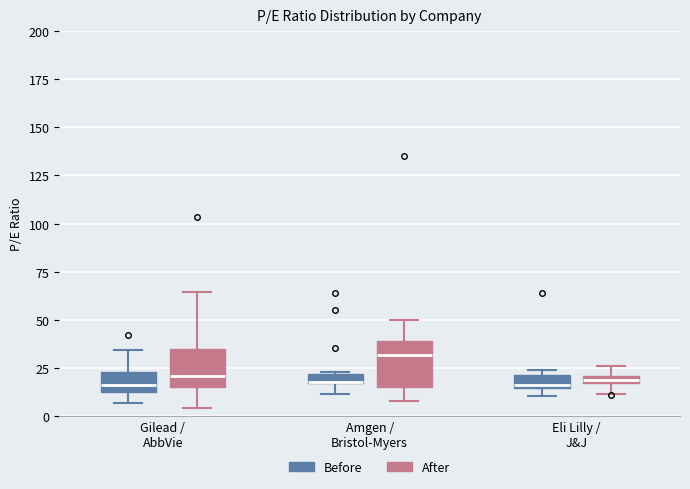

Where does the upper whisker of the box for Amgen / Bristol-Myers (After) end on the y-axis? The values are not printed on the chart, so give them approximately, as read against the axis.

50